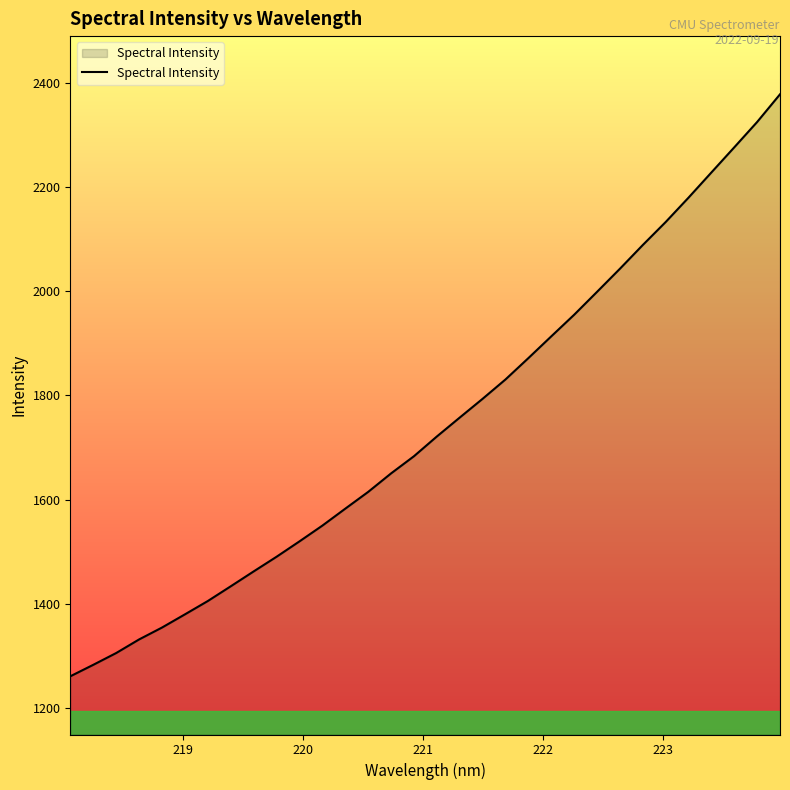

What is the sum of all values?

55803.1